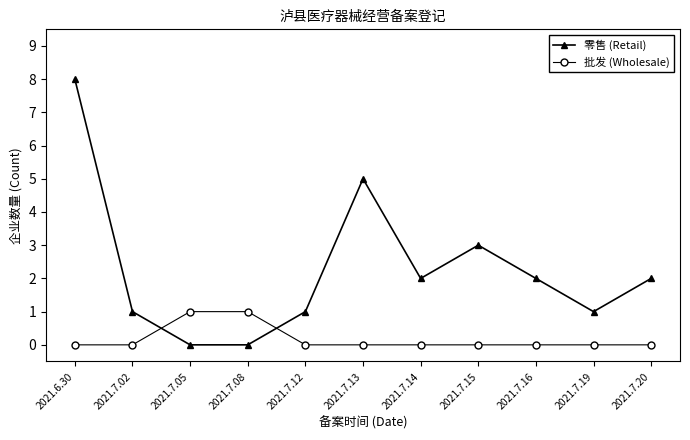

Rank the series at 2021.7.14 from highest to lowest value.

零售 (Retail), 批发 (Wholesale)